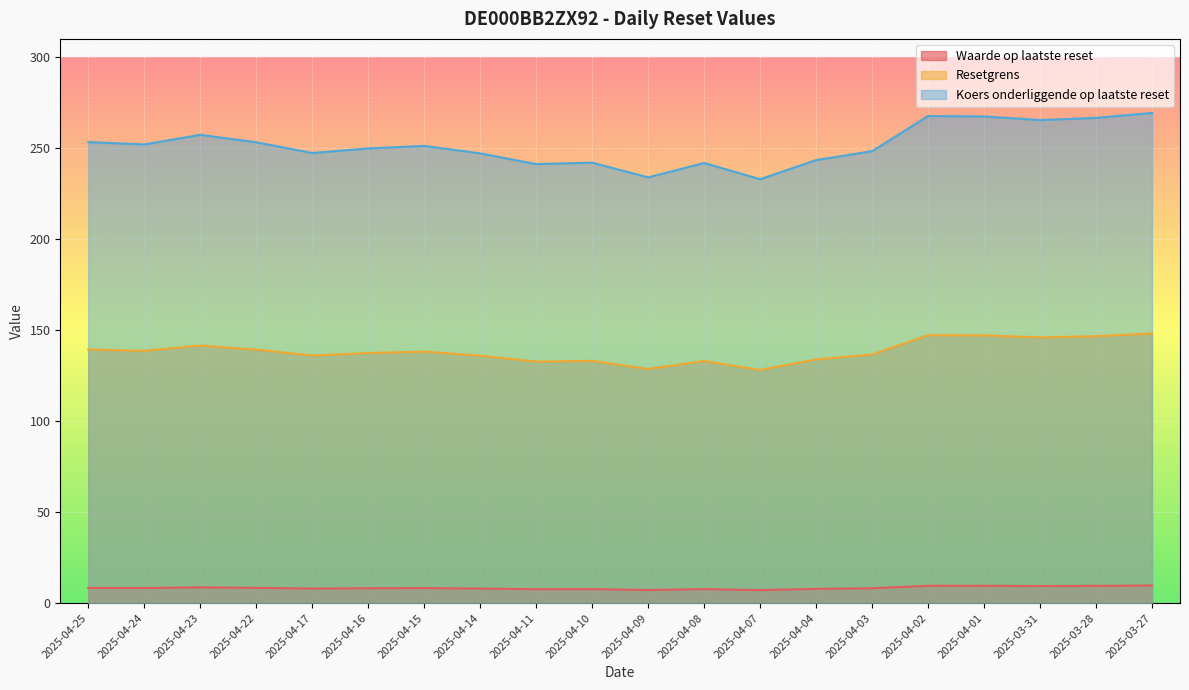

True or false: Resetgrens and Waarde op laatste reset intersect in this chart.

False